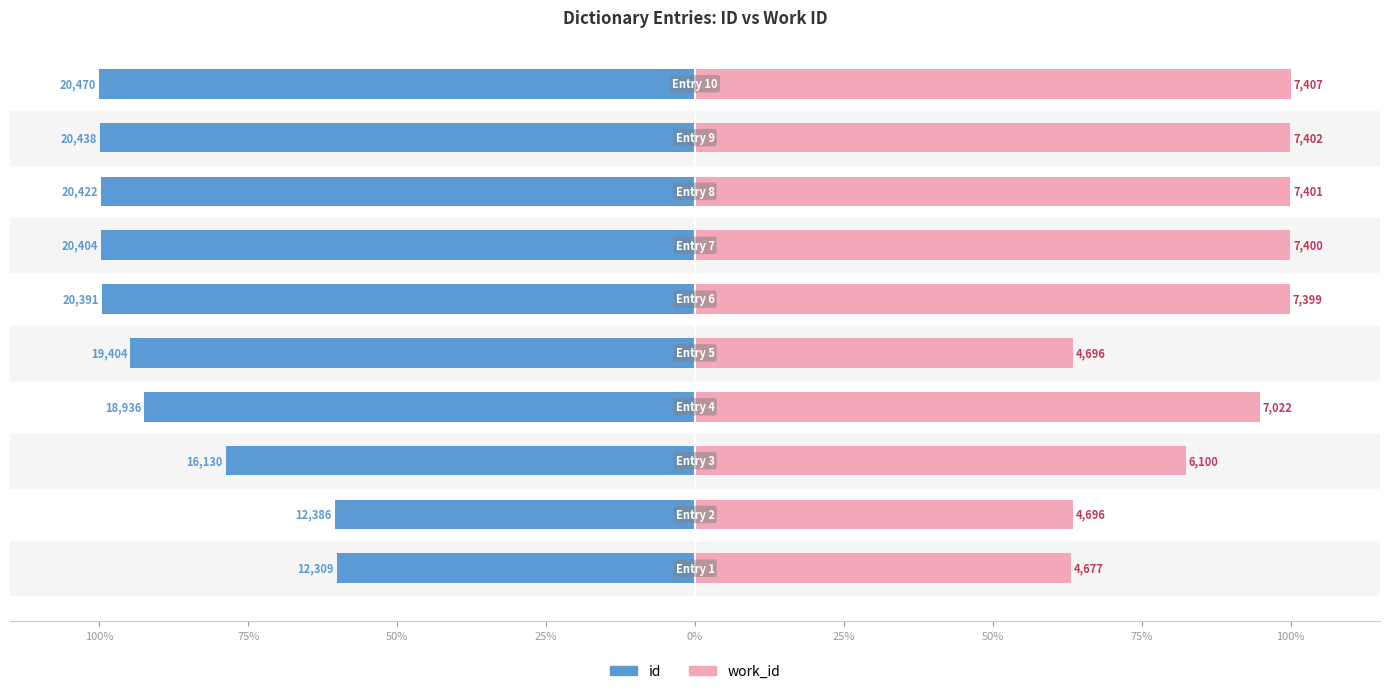

What is the difference between the work_id values at 25% and 50%?

12.4